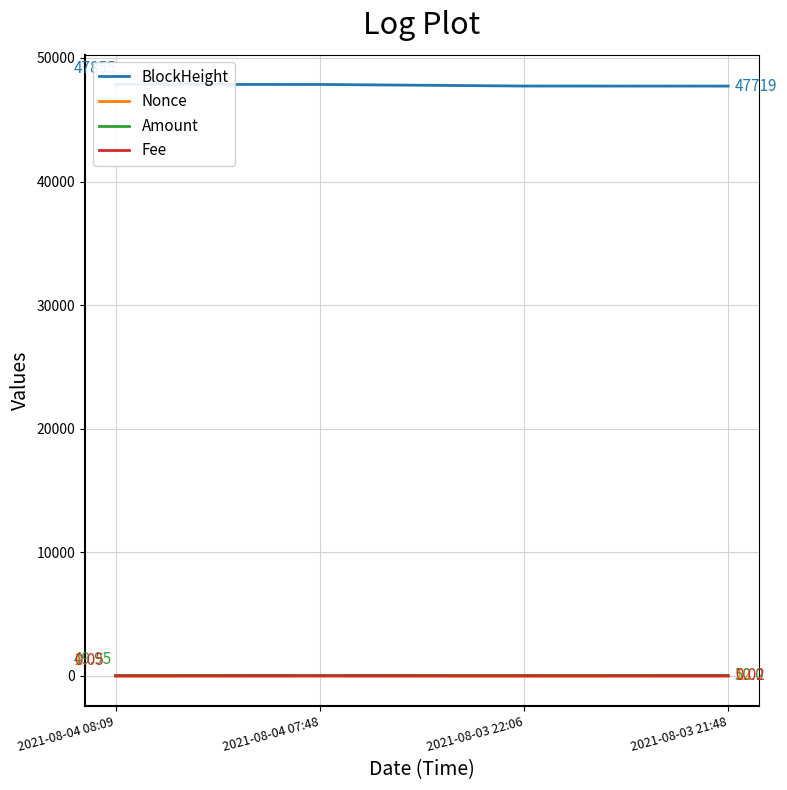

True or false: BlockHeight and Fee cross at least once.

False